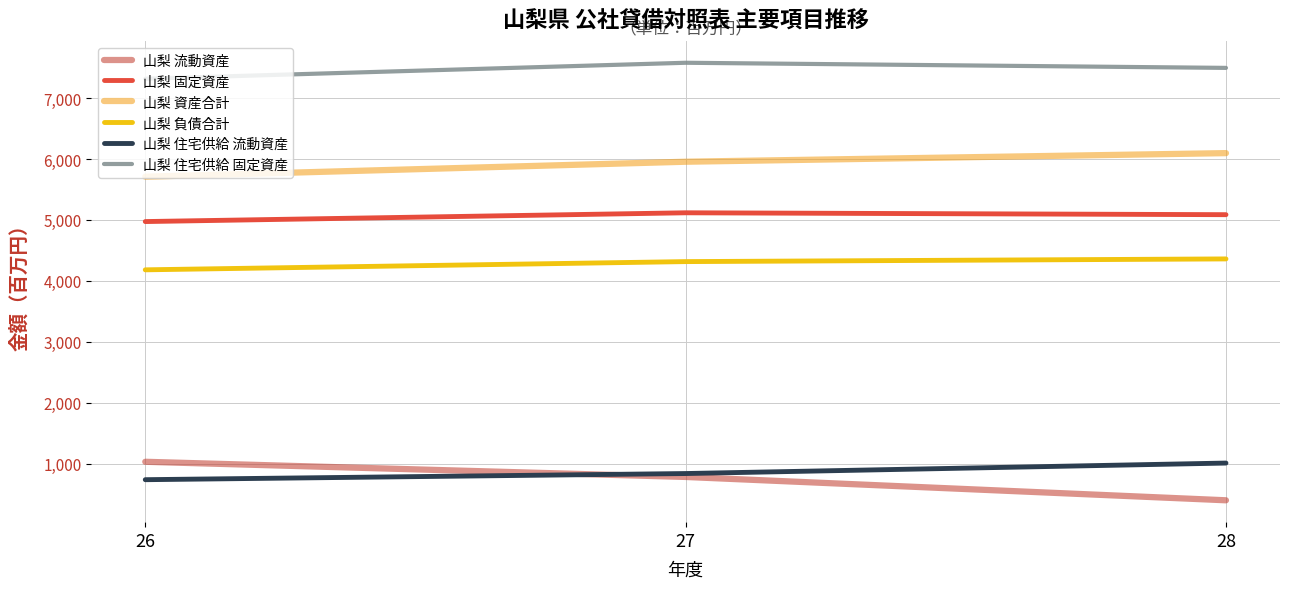

Rank the series at 28 from lowest to highest value.

山梨 流動資産, 山梨 住宅供給 流動資産, 山梨 負債合計, 山梨 固定資産, 山梨 資産合計, 山梨 住宅供給 固定資産